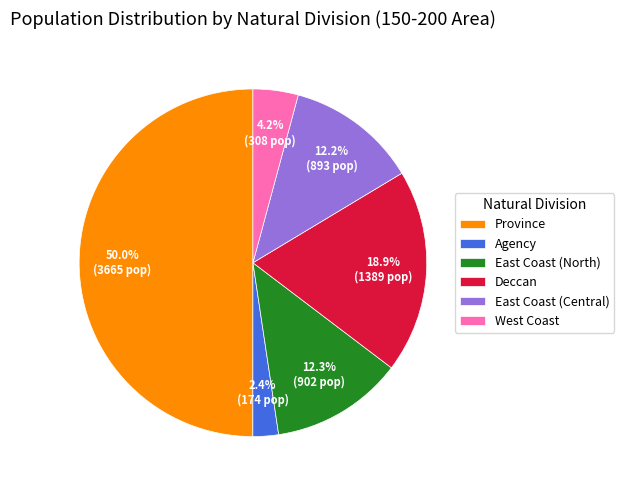

To the nearest percent, what percentage of the pie is Deccan?

19%